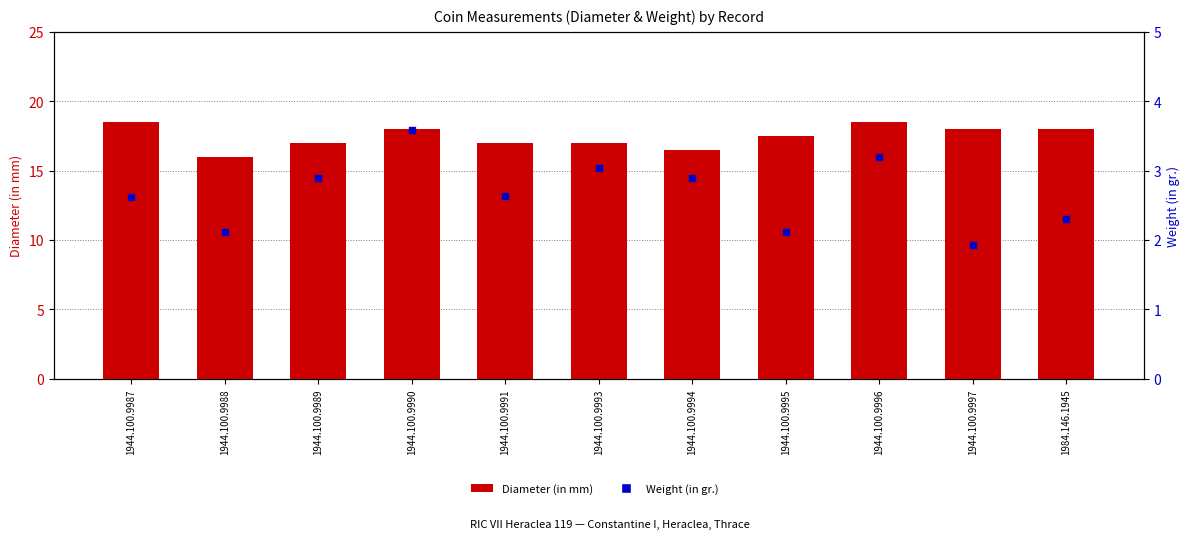

What are all the series names shown in the legend?

Diameter (in mm), Weight (in gr.)